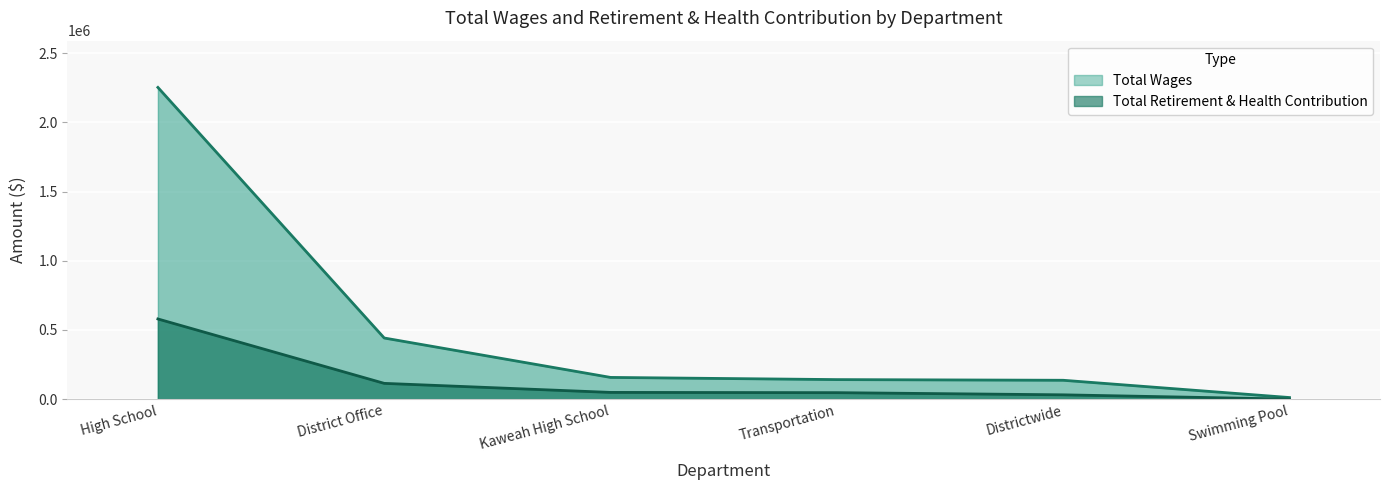

How many data points in Total Wages are above 156793?

2